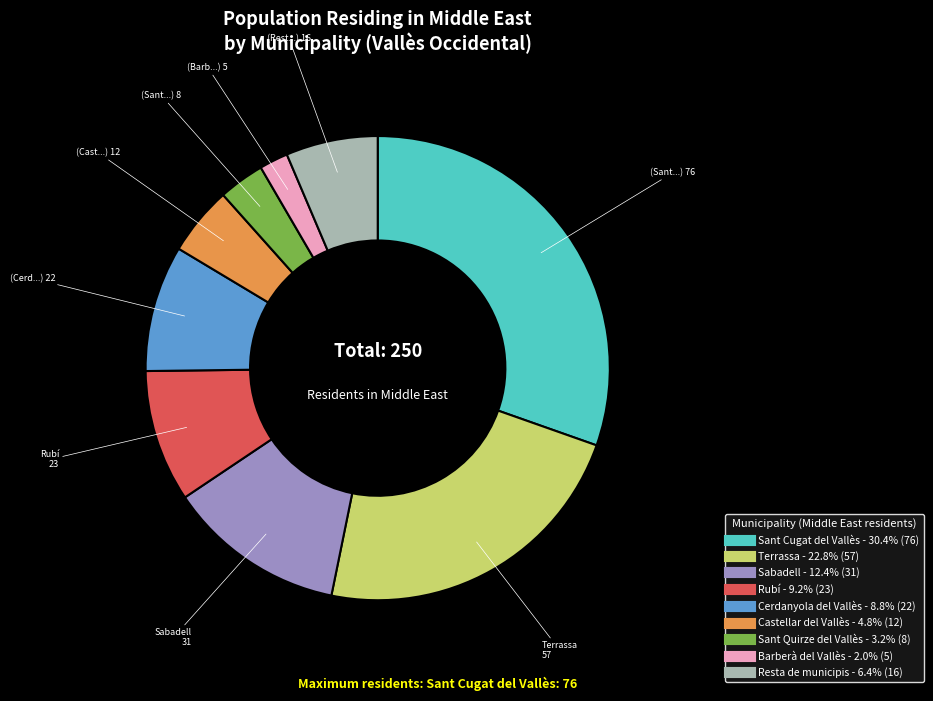

The Castellar del Vallès slice represents 5% of the pie. True or false?

True